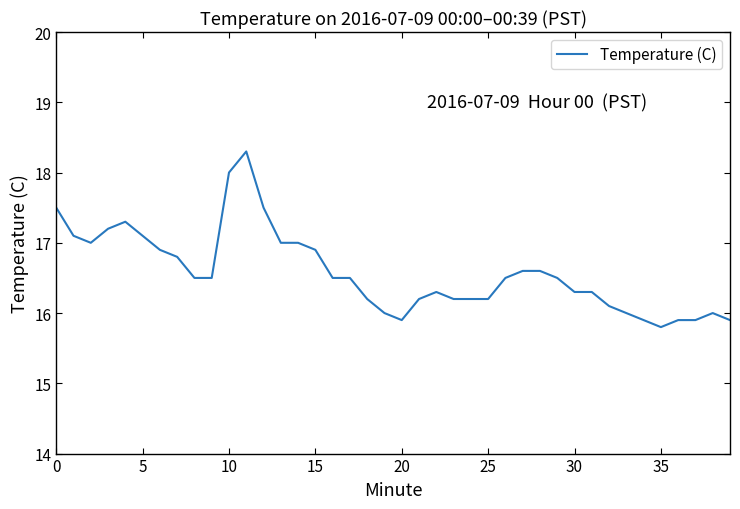

What is the minimum value shown in the chart?

15.8